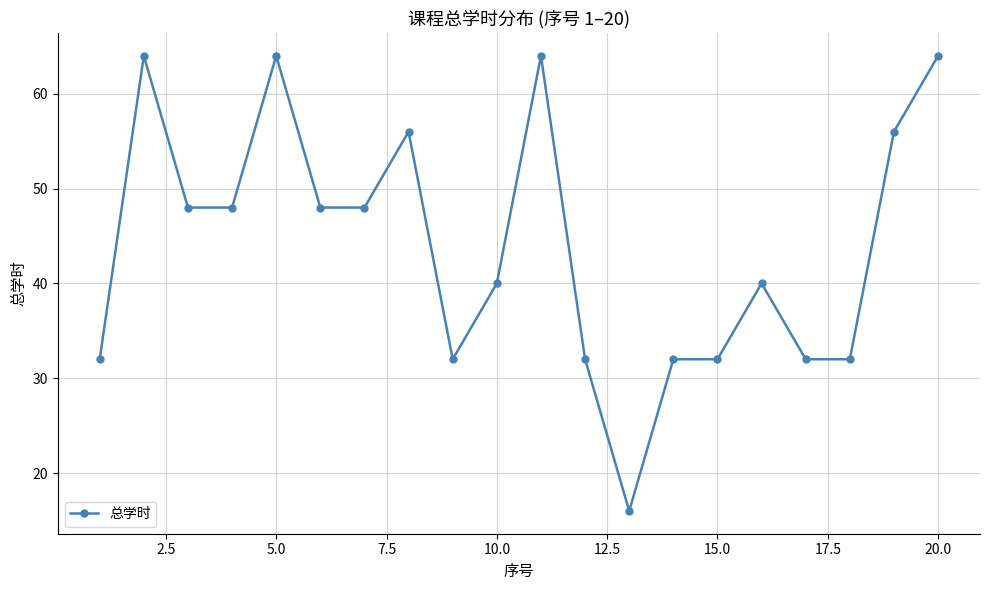

How many series are shown in this chart?

1